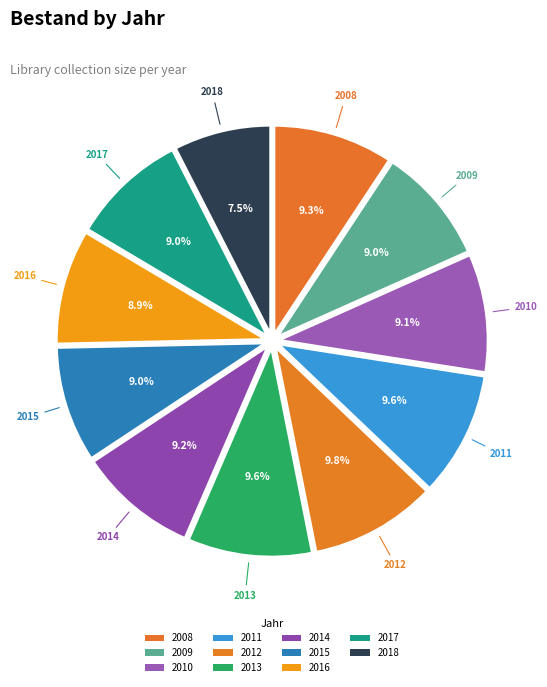

How many slices are in this pie chart?

11